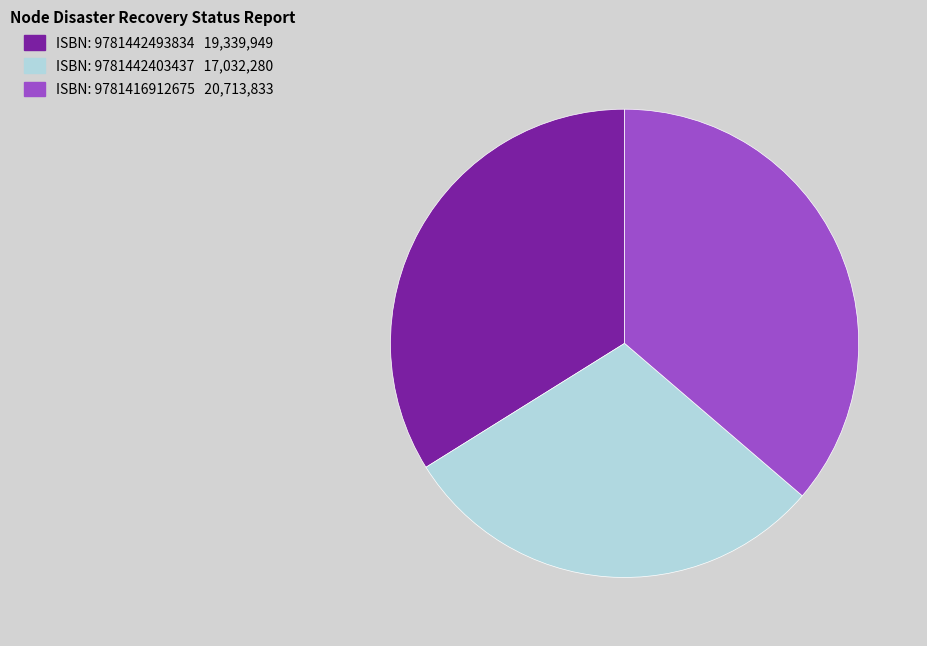

Is there any slice that represents more than half of the pie?

No